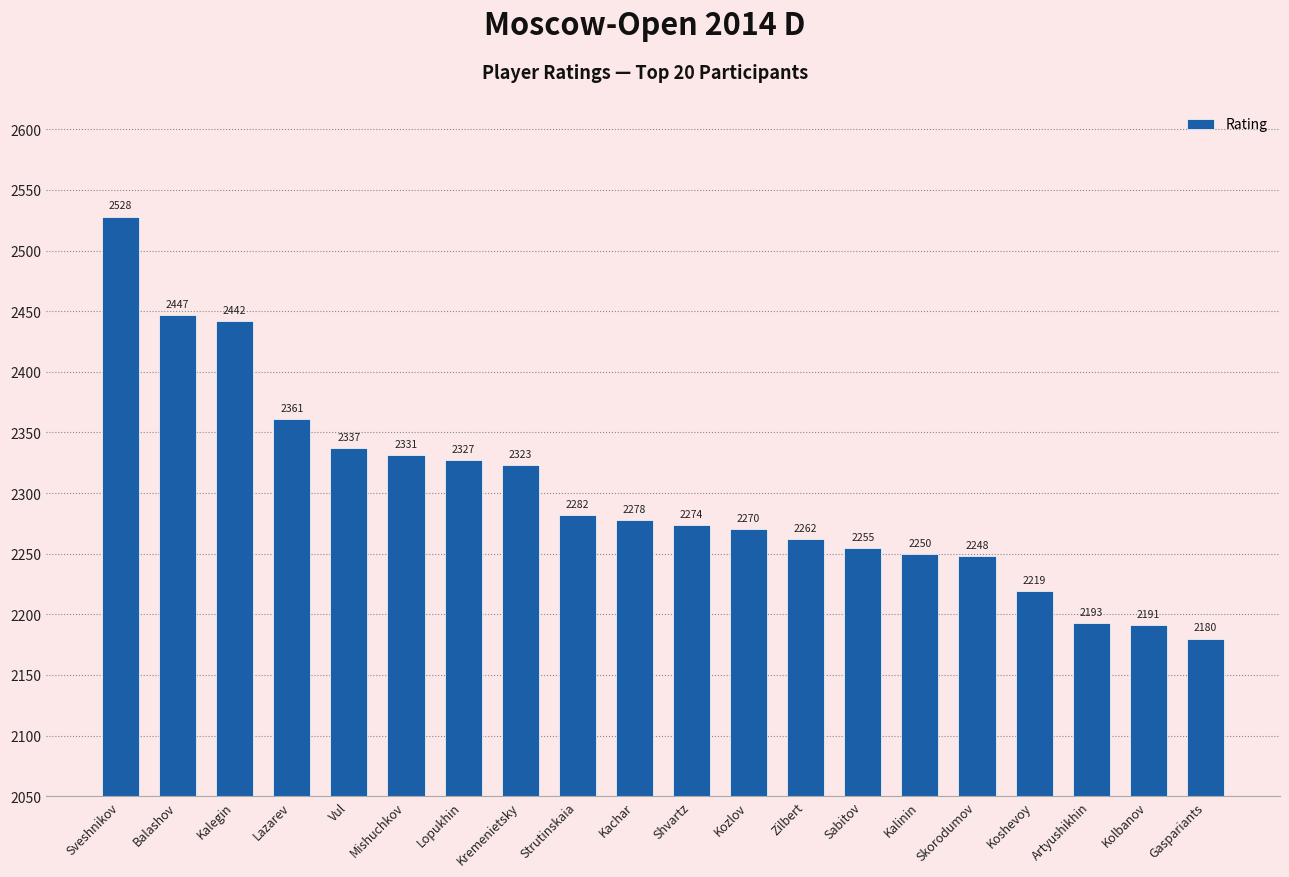

What is the difference between the values at Sveshnikov and Kachar?

250